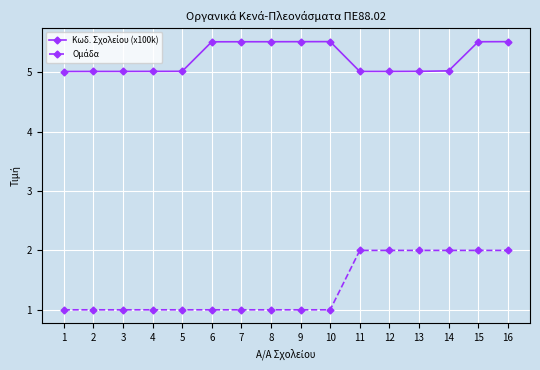

What is the difference between the highest and lowest values at 12?

3.0